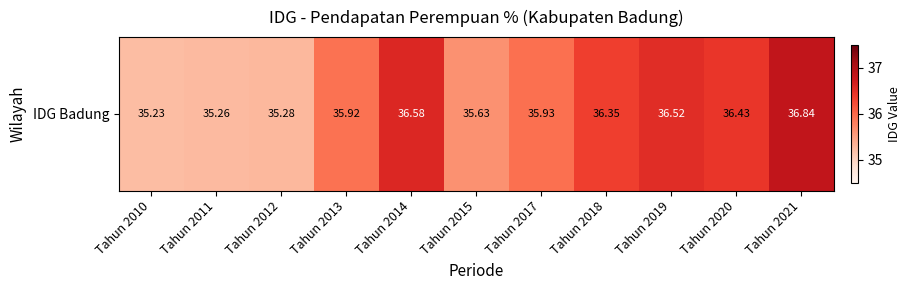

What is the difference between the maximum and minimum values?

1.6